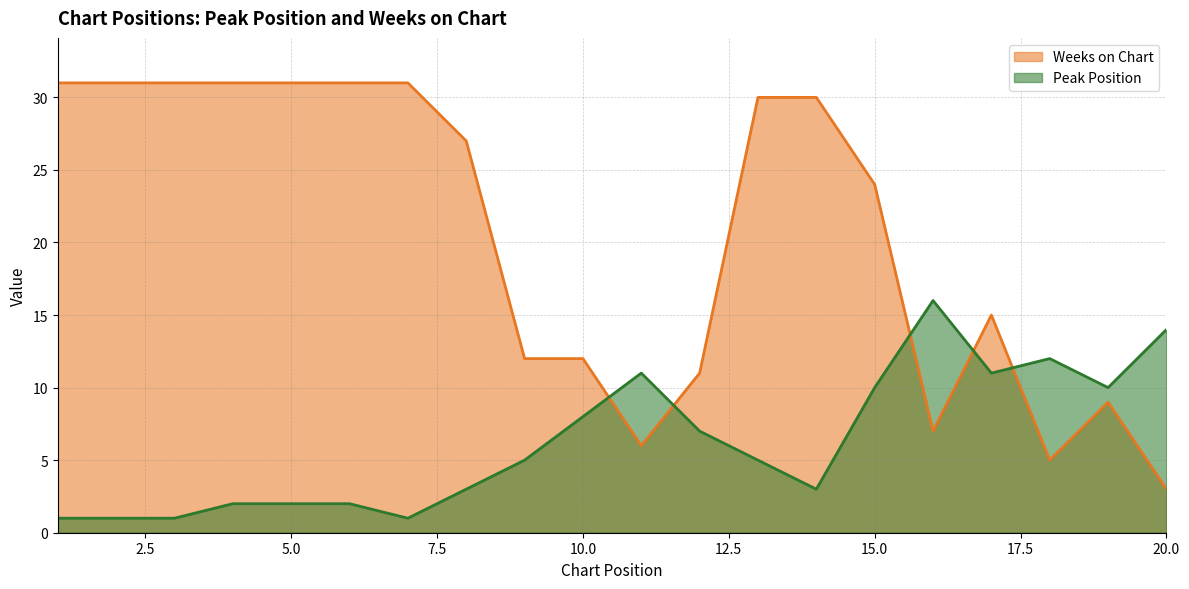

Which series ends up on top after the final intersection of Weeks on Chart and Peak Position?

Peak Position